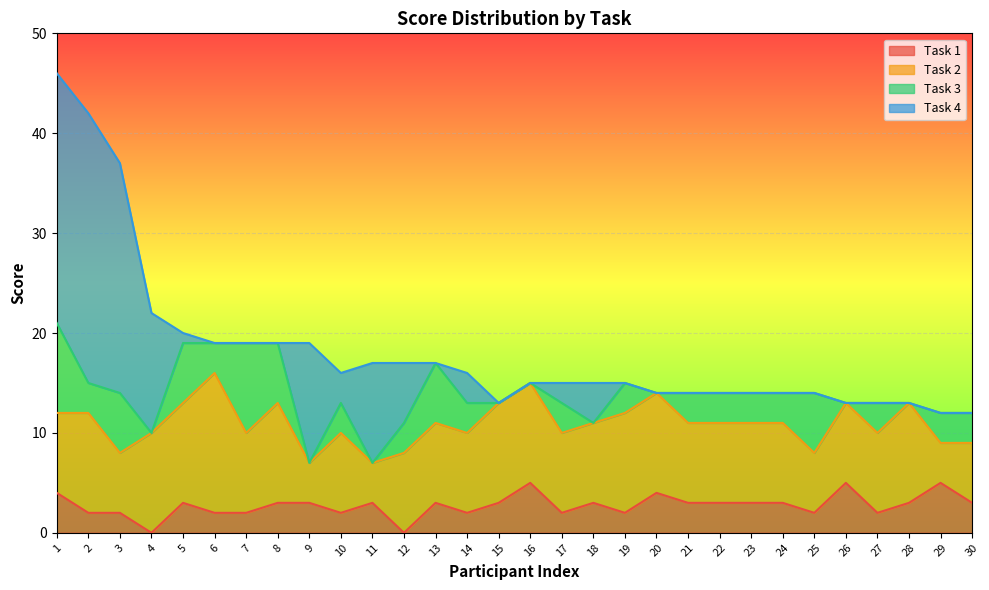

Count the number of categories in the chart.

30